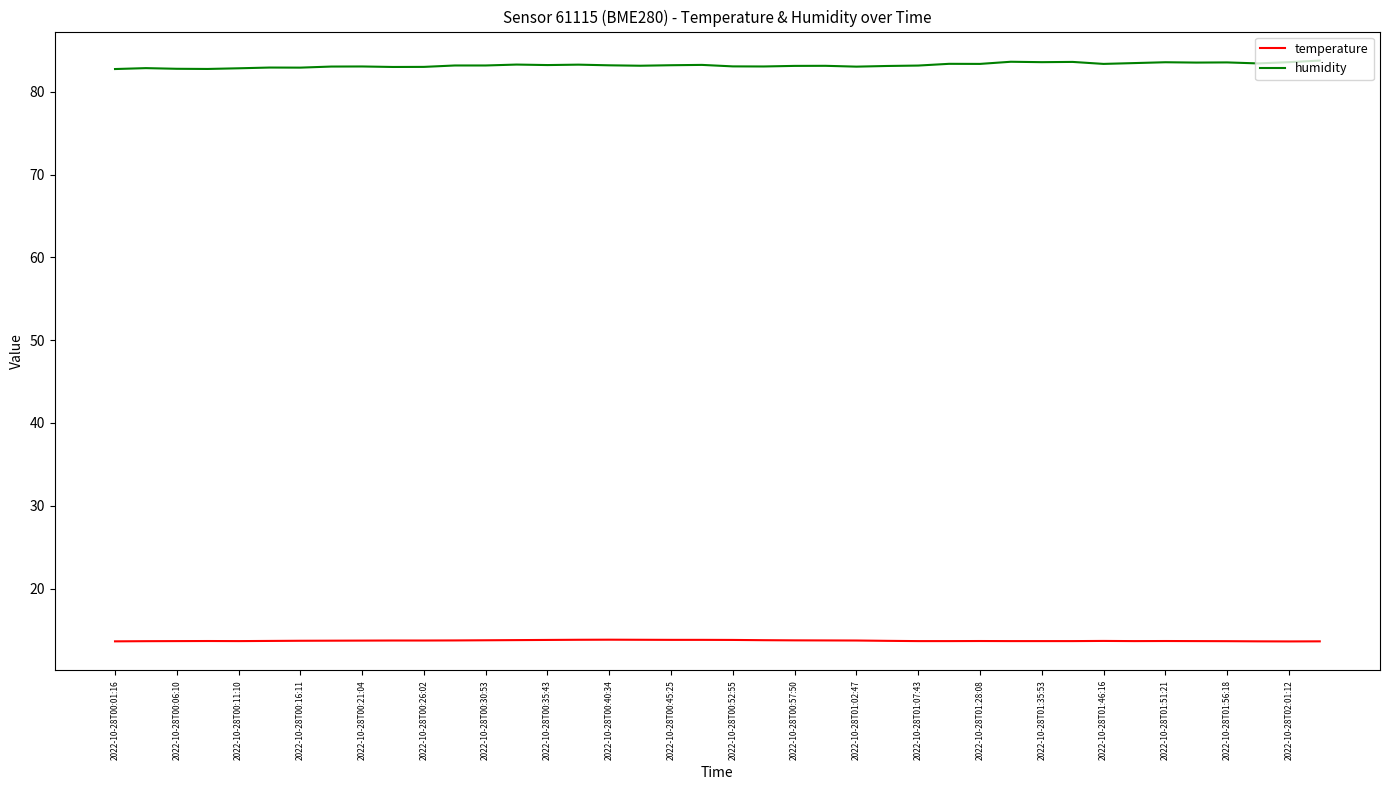

True or false: temperature has more than 1 interior local peaks.

True